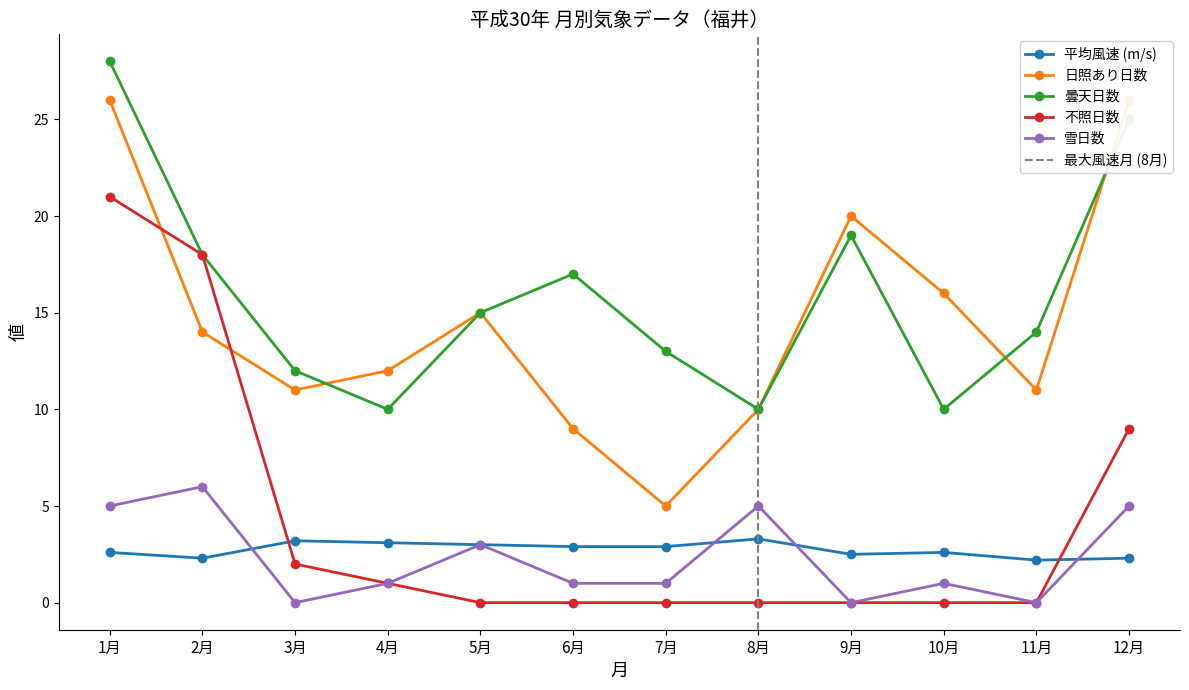

What is the sum of the 曇天日数 values at 3月 and 5月?

27.0